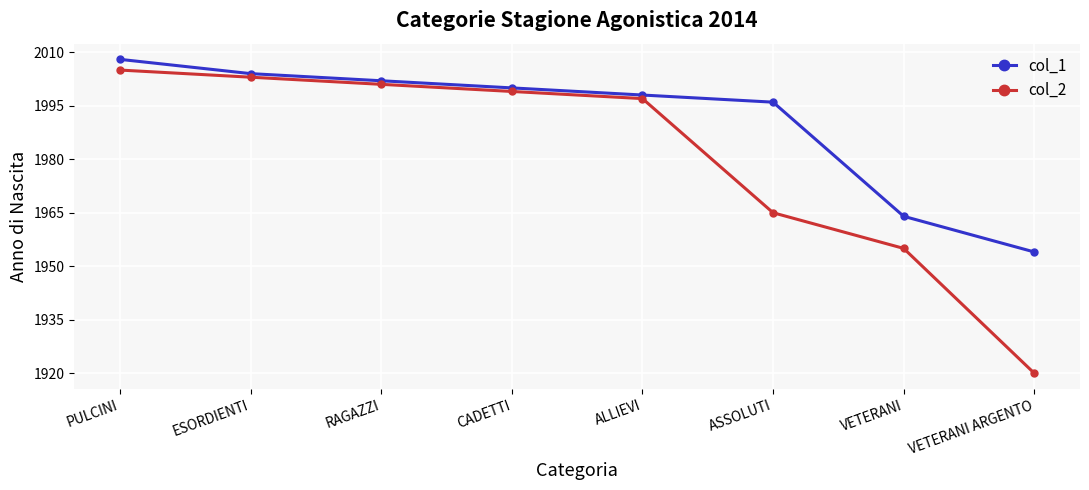

List the series in order of their peak value, lowest first.

col_2, col_1